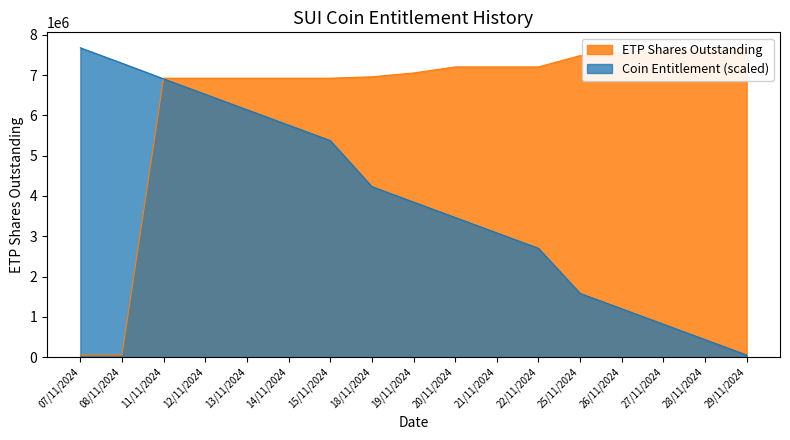

Which series ends up on top after the final intersection of ETP Shares Outstanding and Coin Entitlement?

ETP Shares Outstanding